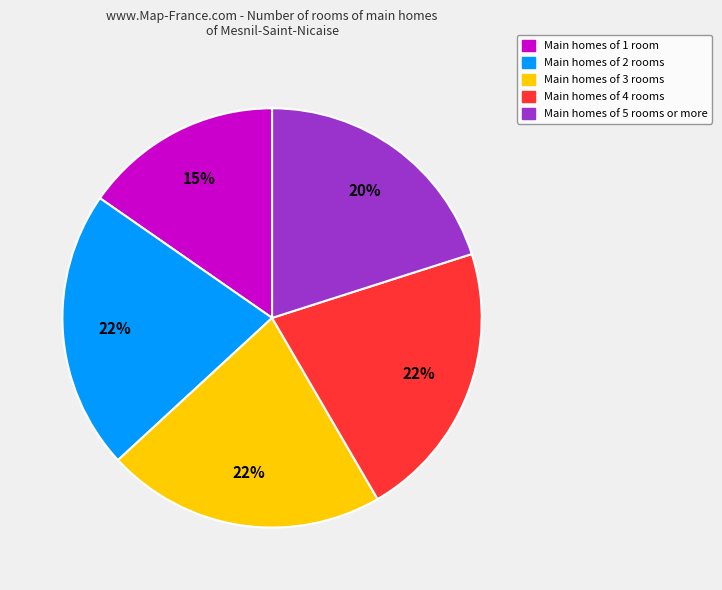

Is there a majority slice in this chart?

No